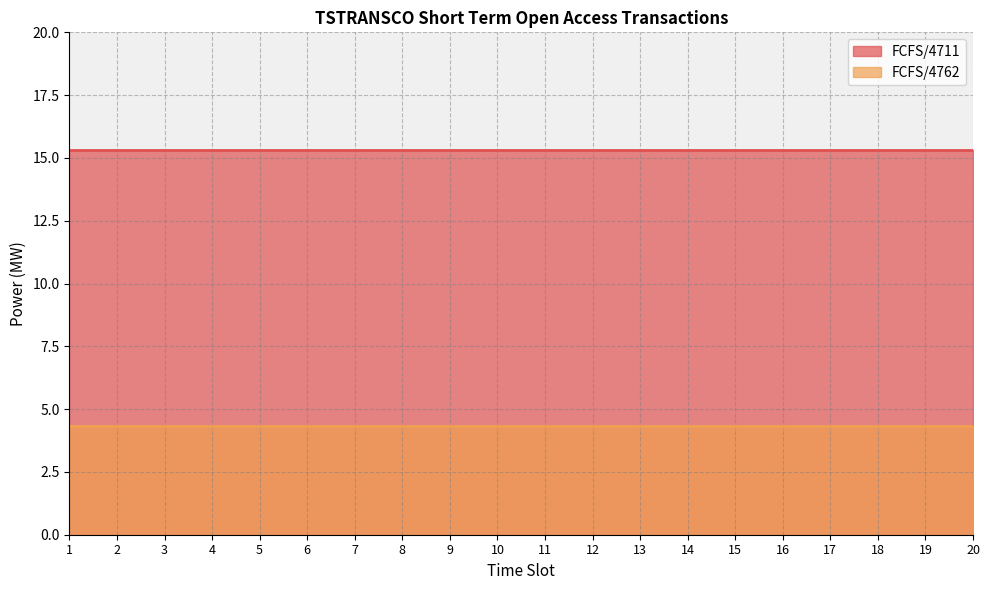

Which series has the largest total across all categories?

FCFS/4711 line